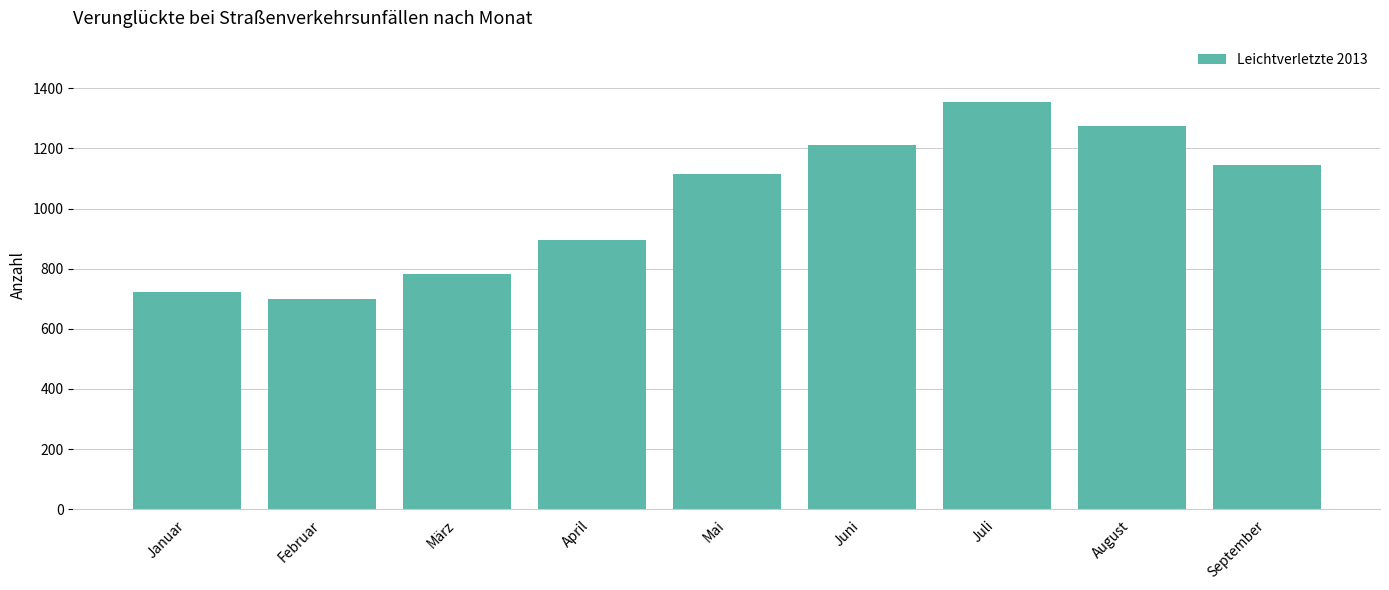

Are the bars grouped side by side (vs. stacked)?

No